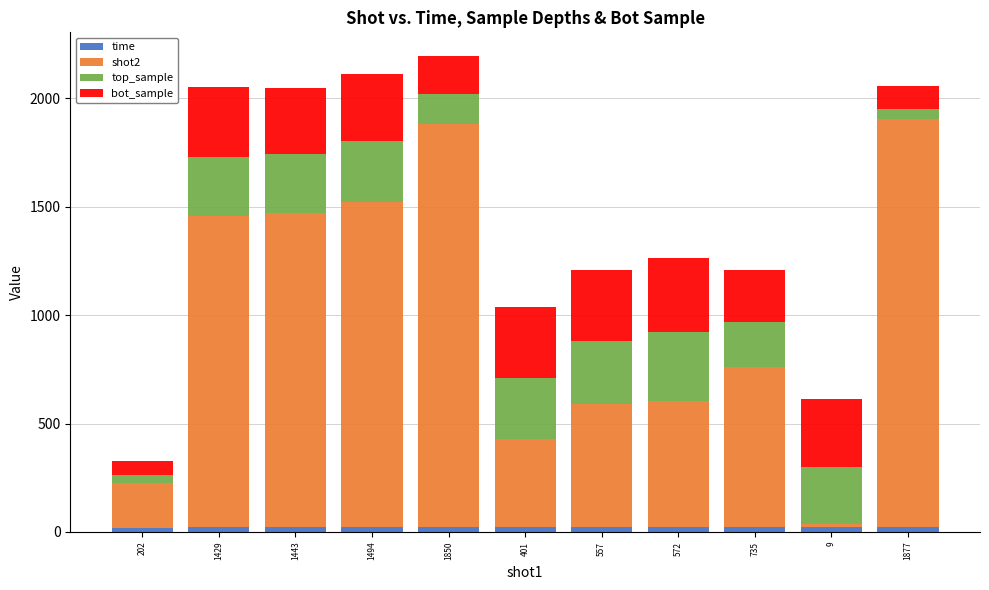

The value of bot_sample at 9 is 310.0. True or false?

True